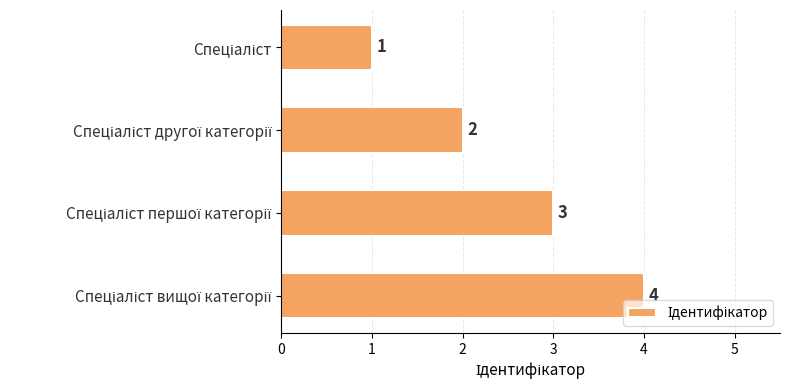

What is the value of the 2nd bar from the top?

2